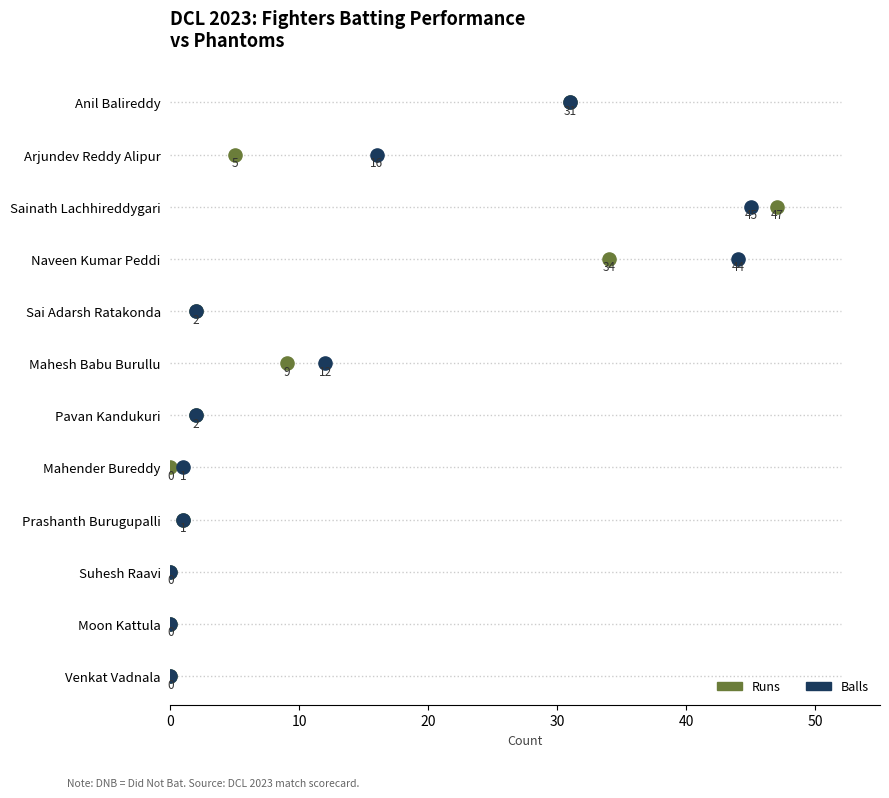

Which series has the widest spread of Y values?

Runs